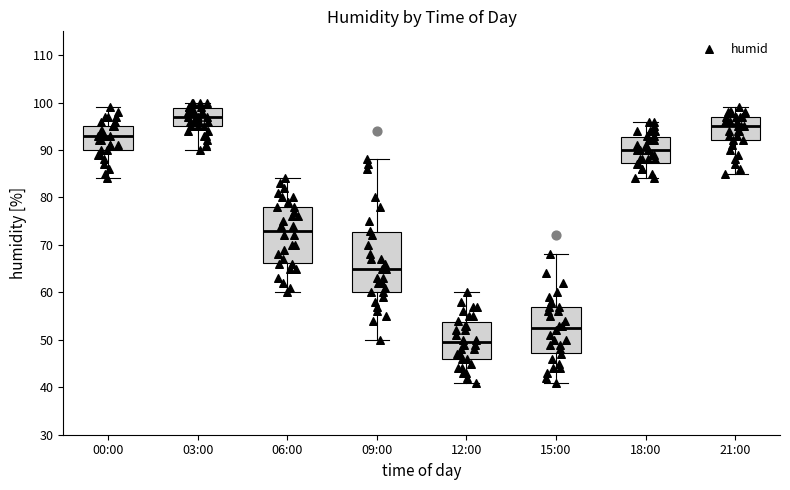

Reading left to right, read every box against the y-axis: the position of its median line, the range the box covers, and the ends of its whiskers. The values are not printed on the chart, so give them approximately, as read against the axis.

00:00: median 93, box 90 to 95, whiskers 84 to 99
03:00: median 97, box 95 to 99, whiskers 90 to 100
06:00: median 73, box 66 to 78, whiskers 60 to 84
09:00: median 65, box 60 to 73, whiskers 50 to 88
12:00: median 50, box 46 to 54, whiskers 41 to 60
15:00: median 53, box 47 to 57, whiskers 41 to 68
18:00: median 90, box 87 to 93, whiskers 84 to 96
21:00: median 95, box 92 to 97, whiskers 85 to 99